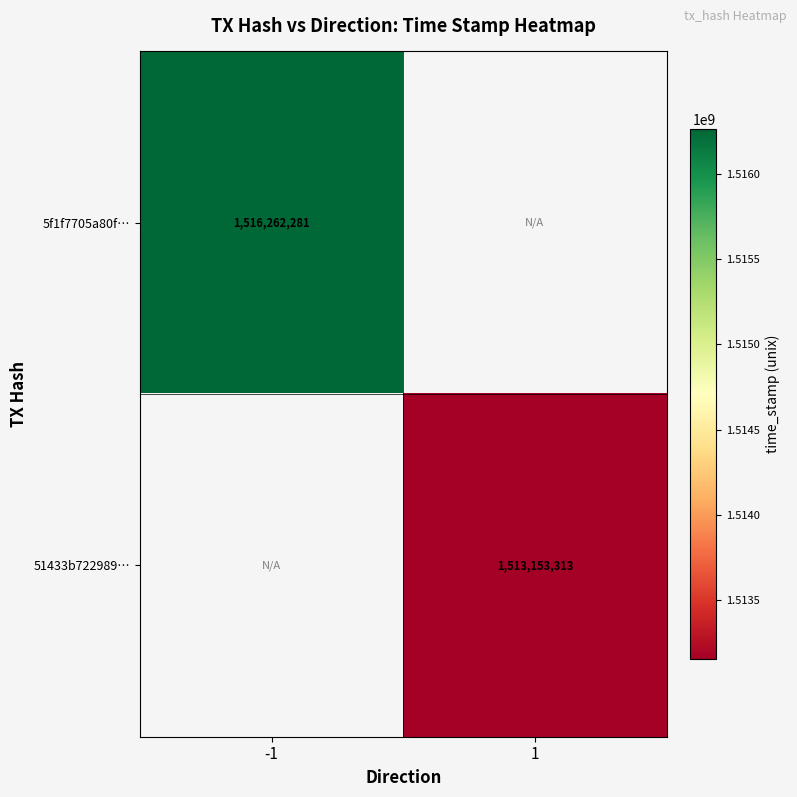

The 5f1f7705a80f… series shows 2682165032.8 at -1. True or false?

False